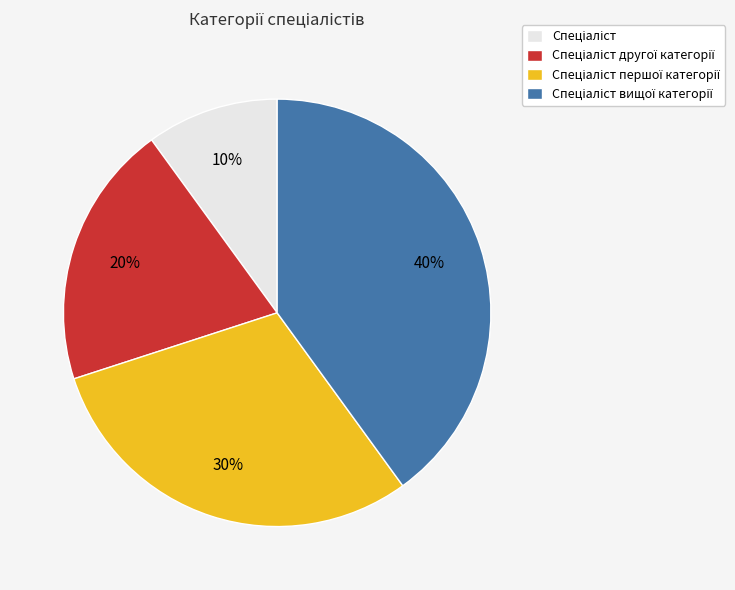

Is there any slice that represents more than half of the pie?

No